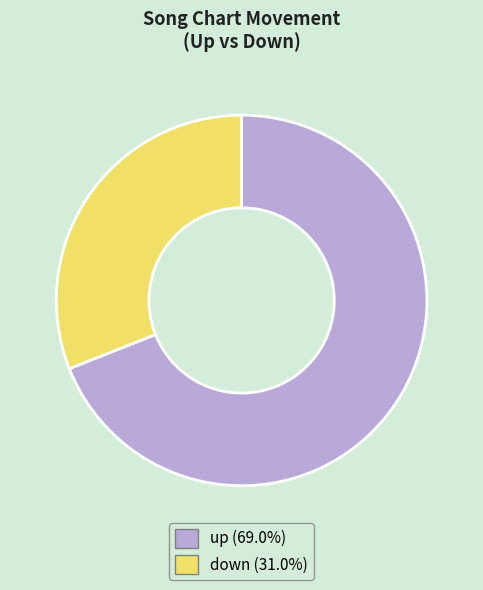

True or false: down accounts for 25% of the total.

False